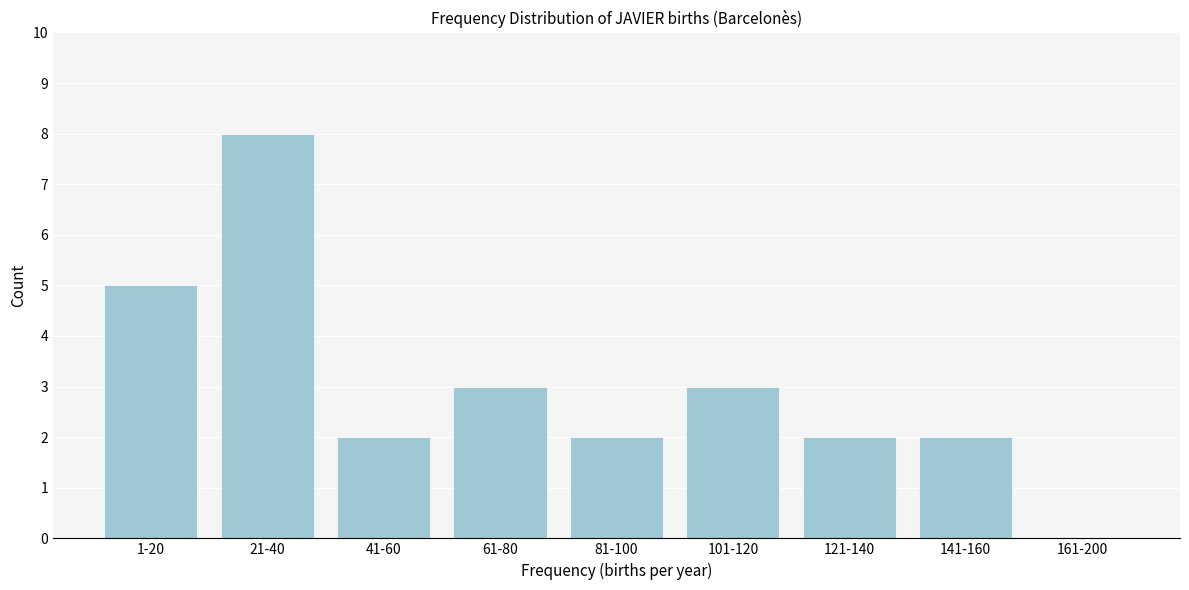

Reading right to left, extract all data points from this chart.

161-200=0	141-160=2	121-140=2	101-120=3	81-100=2	61-80=3	41-60=2	21-40=8	1-20=5